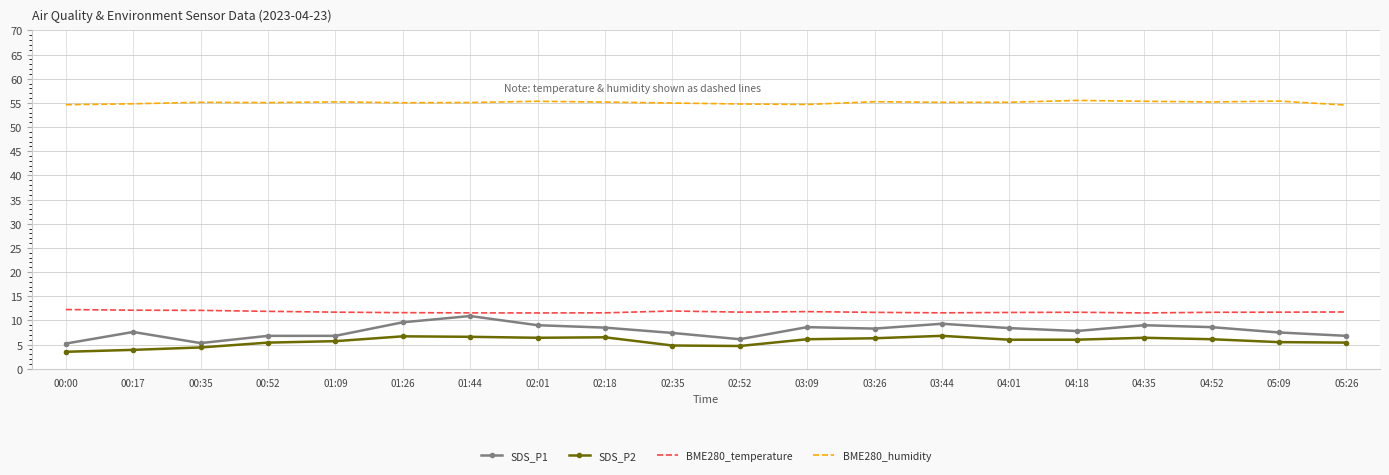

What is the spread (max minus min) of values at 05:26?

49.1